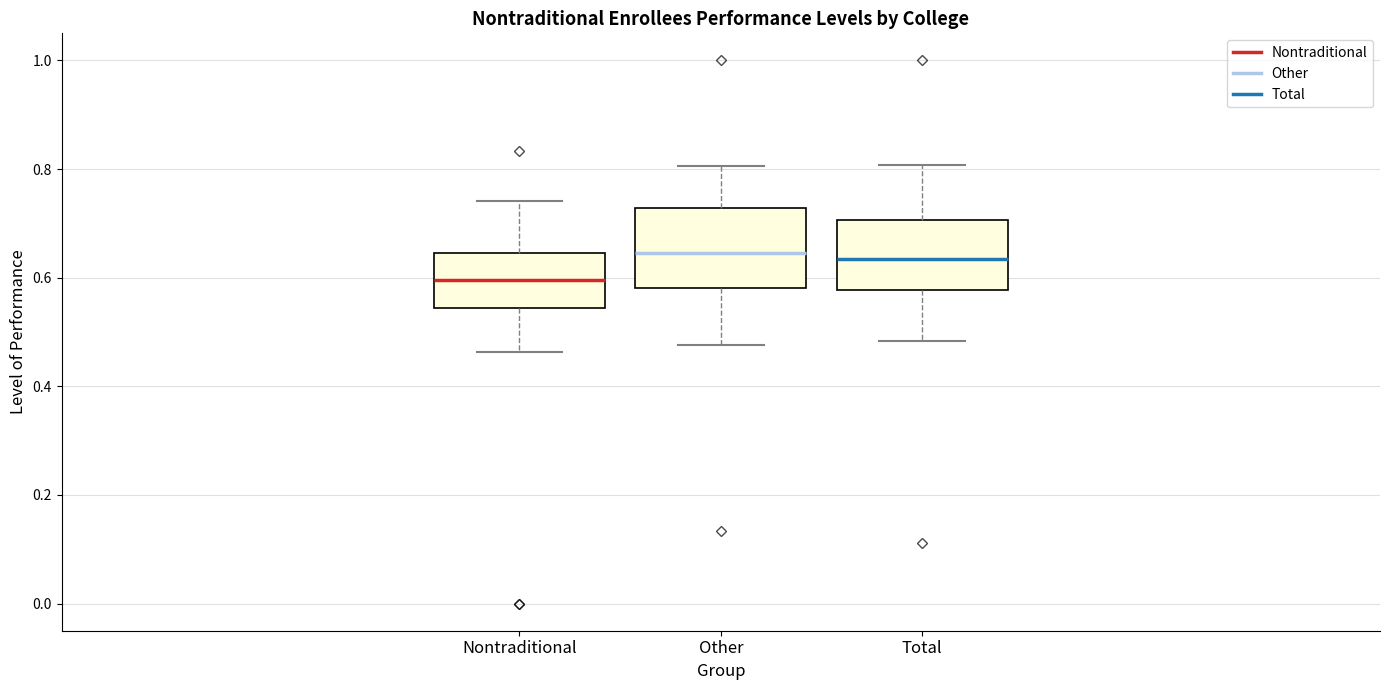

Where does the lower whisker of the box for Nontraditional end on the y-axis? The values are not printed on the chart, so give them approximately, as read against the axis.

0.46